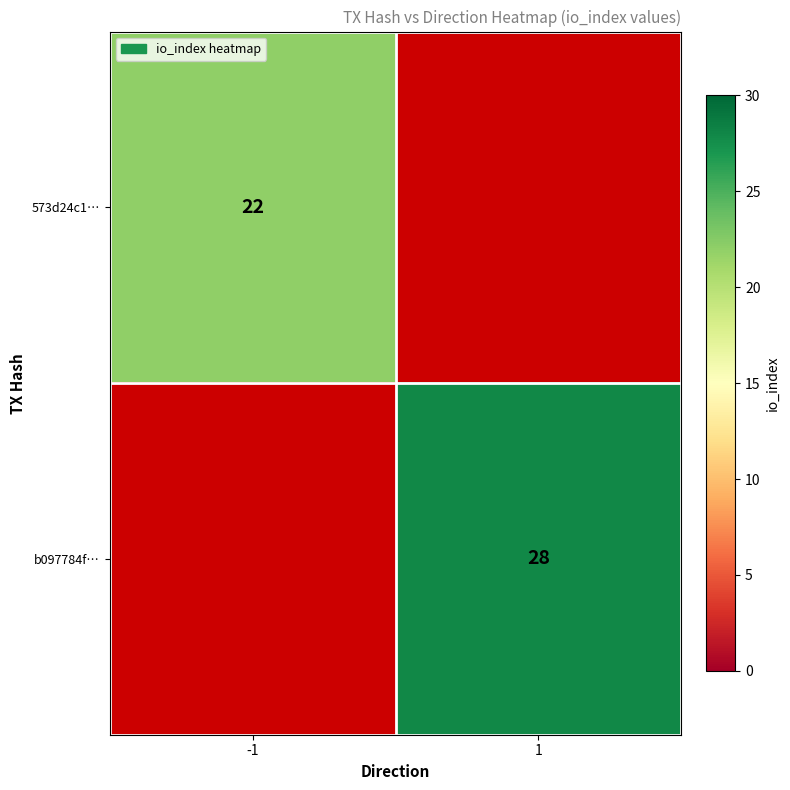

The value of 573d24c1… at -1 is 22. True or false?

True